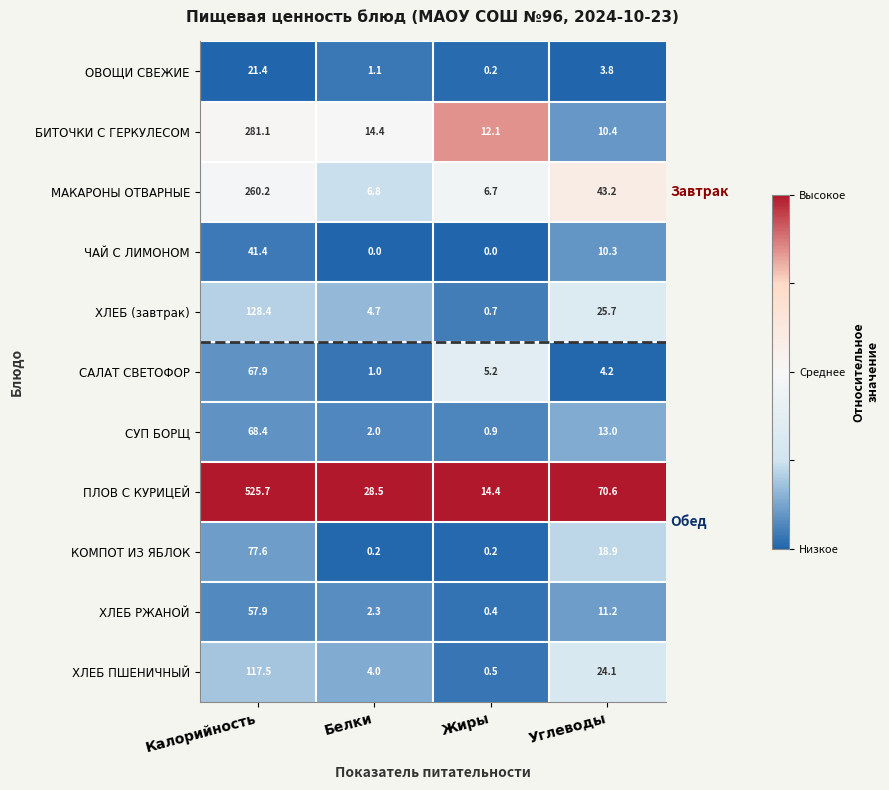

At which label does САЛАТ СВЕТОФОР reach its minimum?

Белки